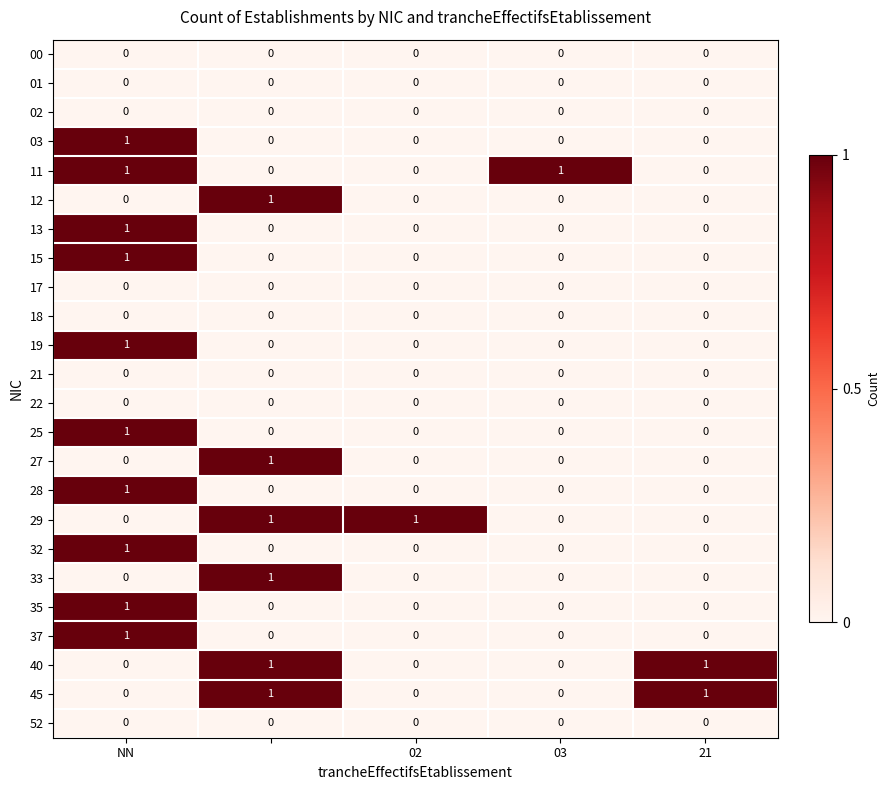

At how many categories does at least one series exceed 0?

5